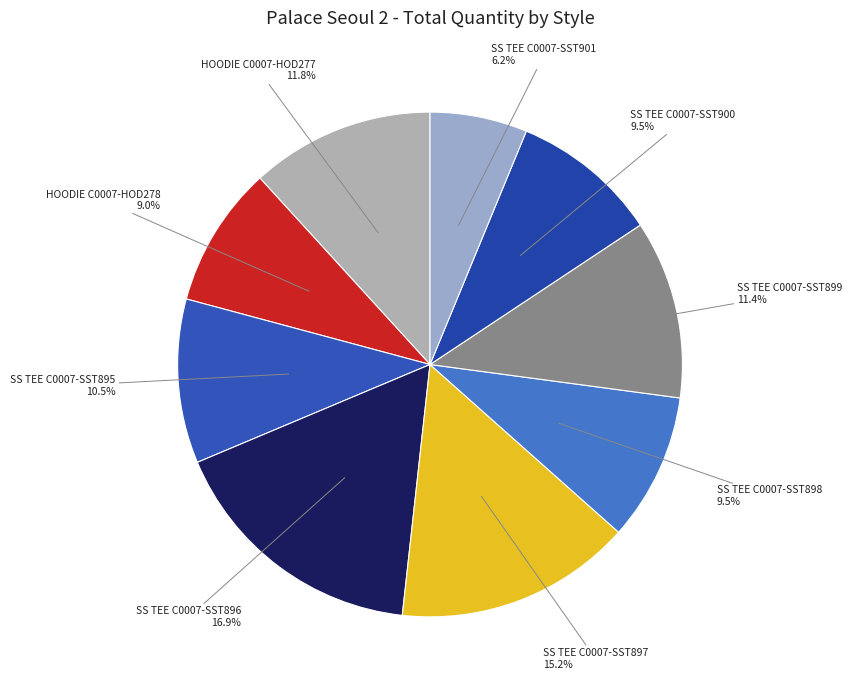

What is the ratio of the value at SS TEE C0007-SST900 to the value at HOODIE C0007-HOD277?

0.8